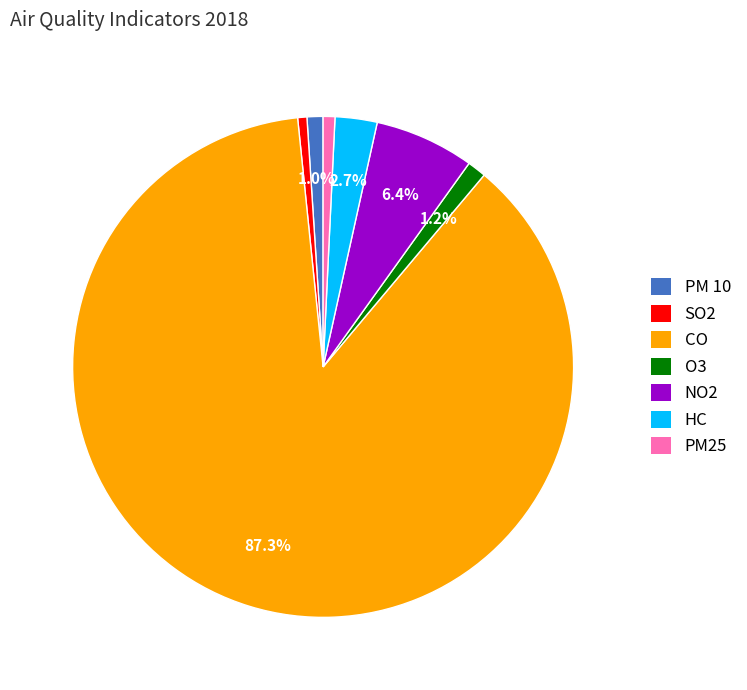

What is the largest slice in the pie chart?

CO